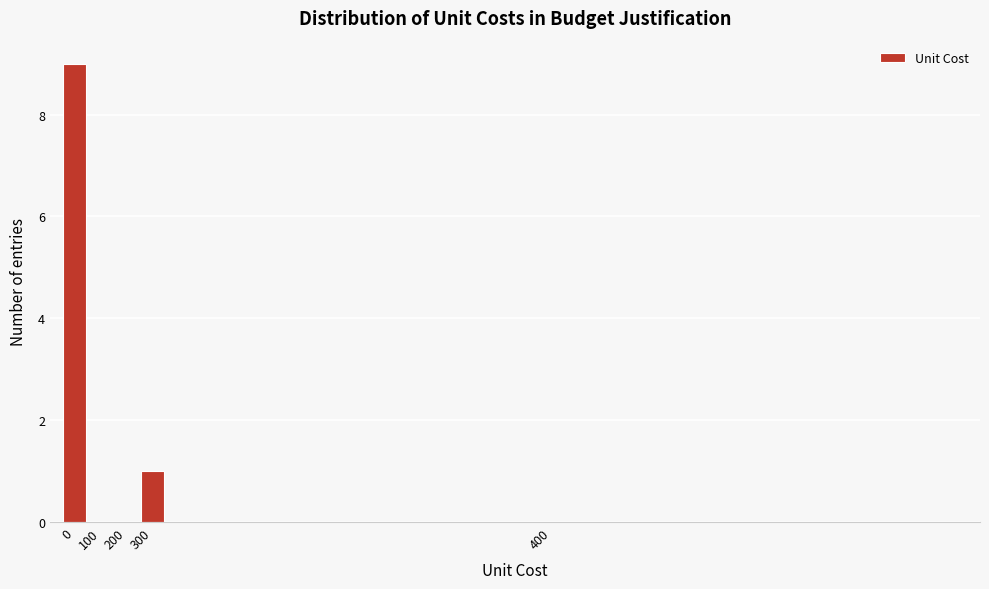

Reading left to right, extract all data points from this chart.

0=9	100=0	200=0	300=1	400=0